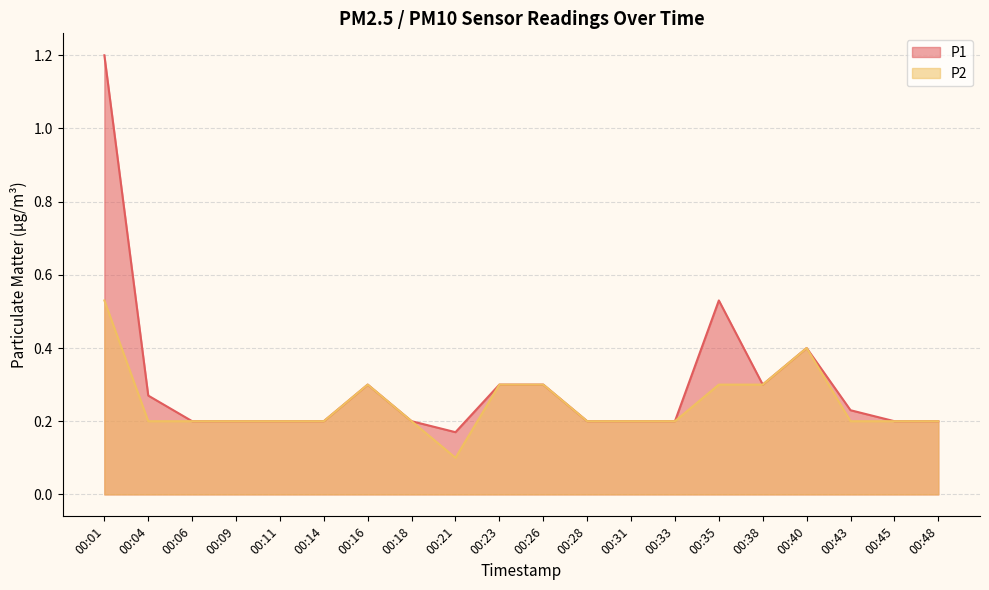

At which category is the sum across all series the highest?

00:01